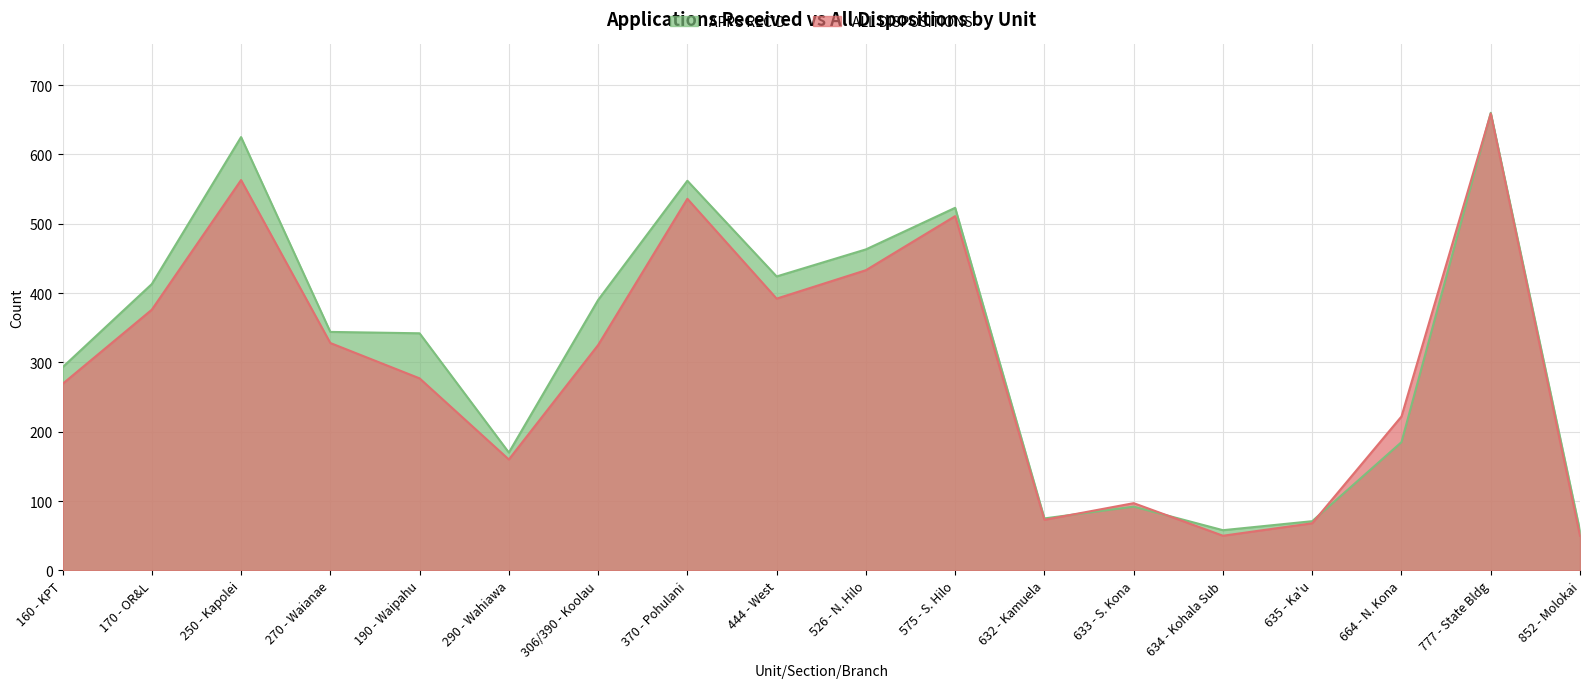

Does the chart have visible grid lines?

Yes